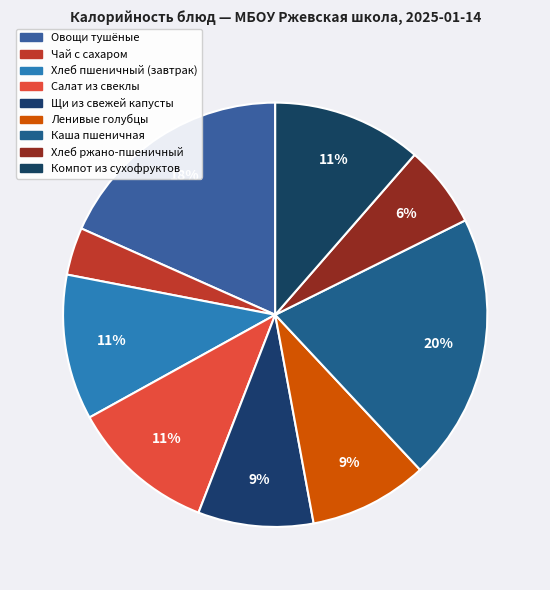

How many slices are in this pie chart?

9